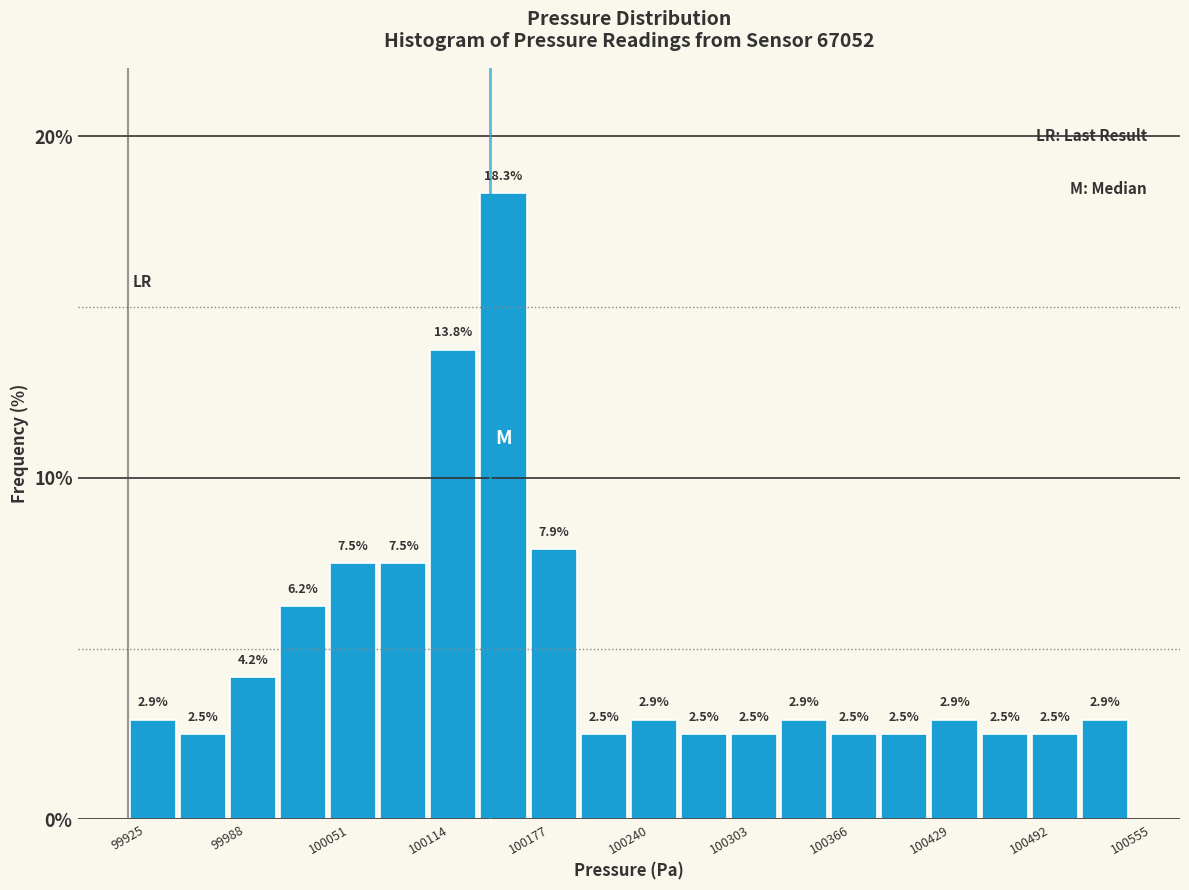

Around what value on the x-axis is the tallest bar? Give the approximate position of its centre, as read against the axis.

100160